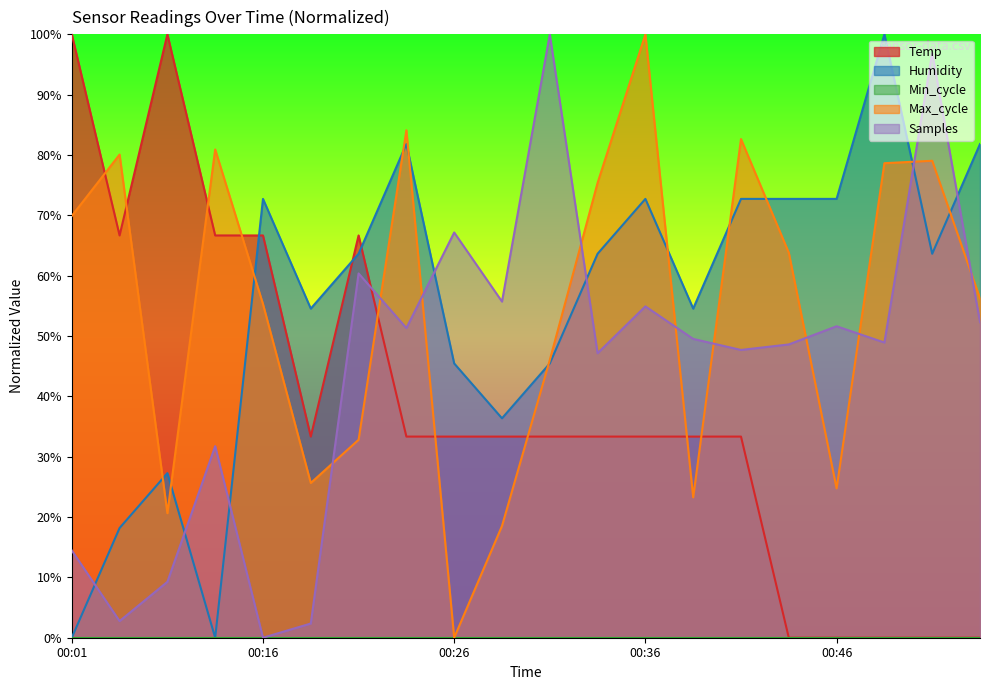

Reading right to left, extract all data points from this chart.

Temp: 00:53=0.0	00:51=0.0	00:49=0.0	00:46=0.0	00:44=0.0	00:41=33.3	00:39=33.3	00:36=33.3	00:34=33.3	00:31=33.3	00:29=33.3	00:26=33.3	00:24=33.3	00:21=66.7	00:19=33.3	00:16=66.7	00:09=66.7	00:06=100.0	00:04=66.7	00:01=100.0
Humidity: 00:53=81.8	00:51=63.6	00:49=100.0	00:46=72.7	00:44=72.7	00:41=72.7	00:39=54.5	00:36=72.7	00:34=63.6	00:31=45.5	00:29=36.4	00:26=45.5	00:24=81.8	00:21=63.6	00:19=54.5	00:16=72.7	00:09=0.0	00:06=27.3	00:04=18.2	00:01=0.0
Max_cycle: 00:53=56.2	00:51=79.0	00:49=78.6	00:46=24.7	00:44=63.8	00:41=82.6	00:39=23.3	00:36=100.0	00:34=75.4	00:31=46.0	00:29=18.5	00:26=0.0	00:24=84.1	00:21=32.8	00:19=25.6	00:16=55.3	00:09=80.9	00:06=20.6	00:04=80.1	00:01=69.9
Samples: 00:53=52.3	00:51=96.9	00:49=48.9	00:46=51.6	00:44=48.6	00:41=47.7	00:39=49.5	00:36=54.9	00:34=47.2	00:31=100.0	00:29=55.7	00:26=67.2	00:24=51.3	00:21=60.4	00:19=2.4	00:16=0.0	00:09=31.7	00:06=9.3	00:04=2.8	00:01=14.5